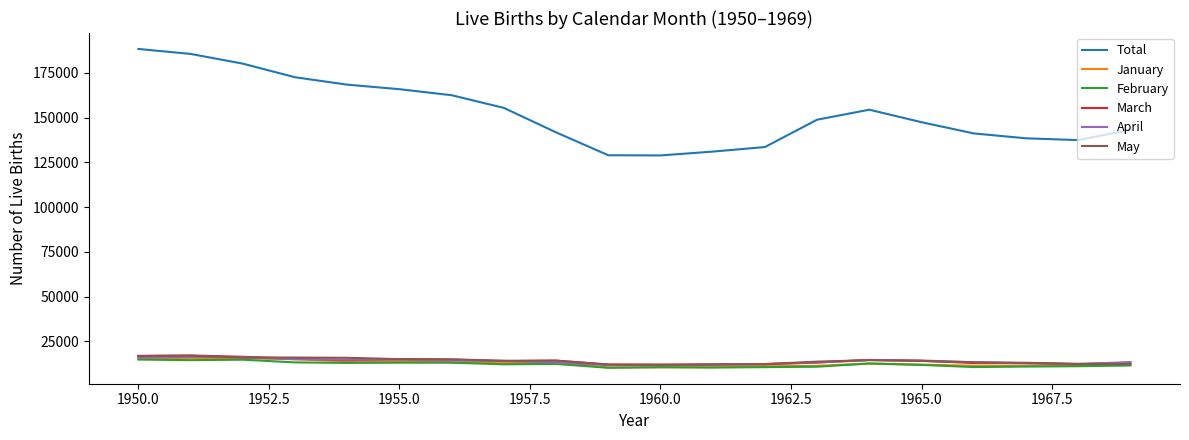

True or false: April and Total cross at least once.

False